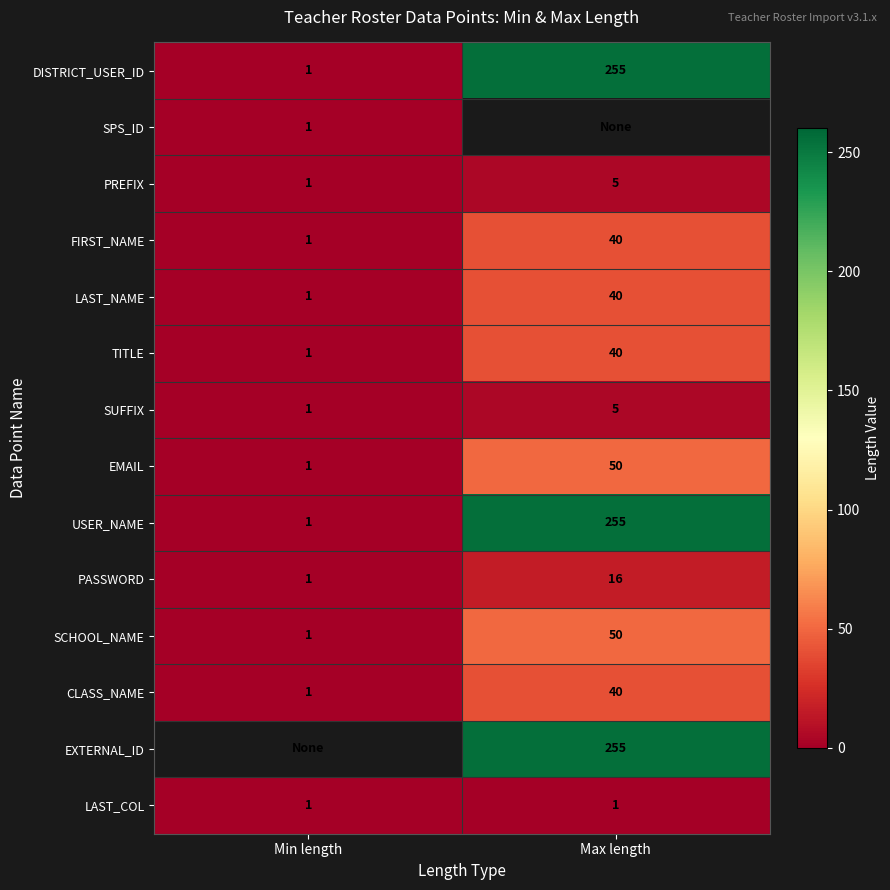

What is the sum of all CLASS_NAME values?

41